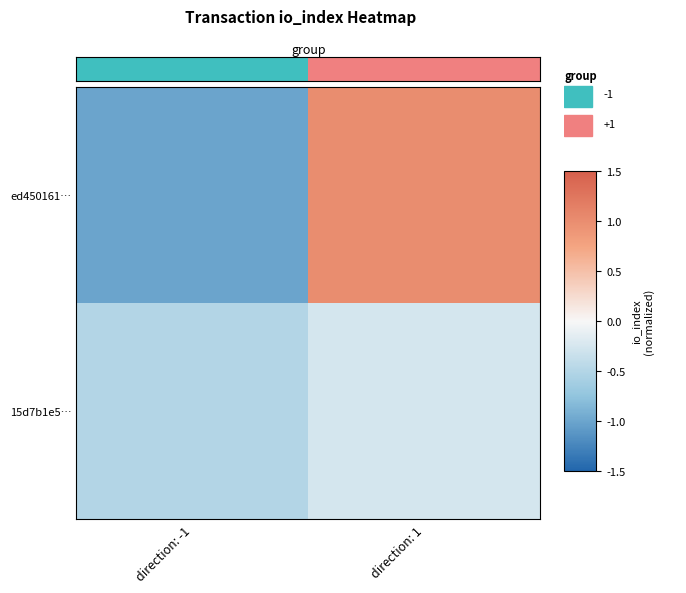

What is the total value across all series at direction: 1?

0.8